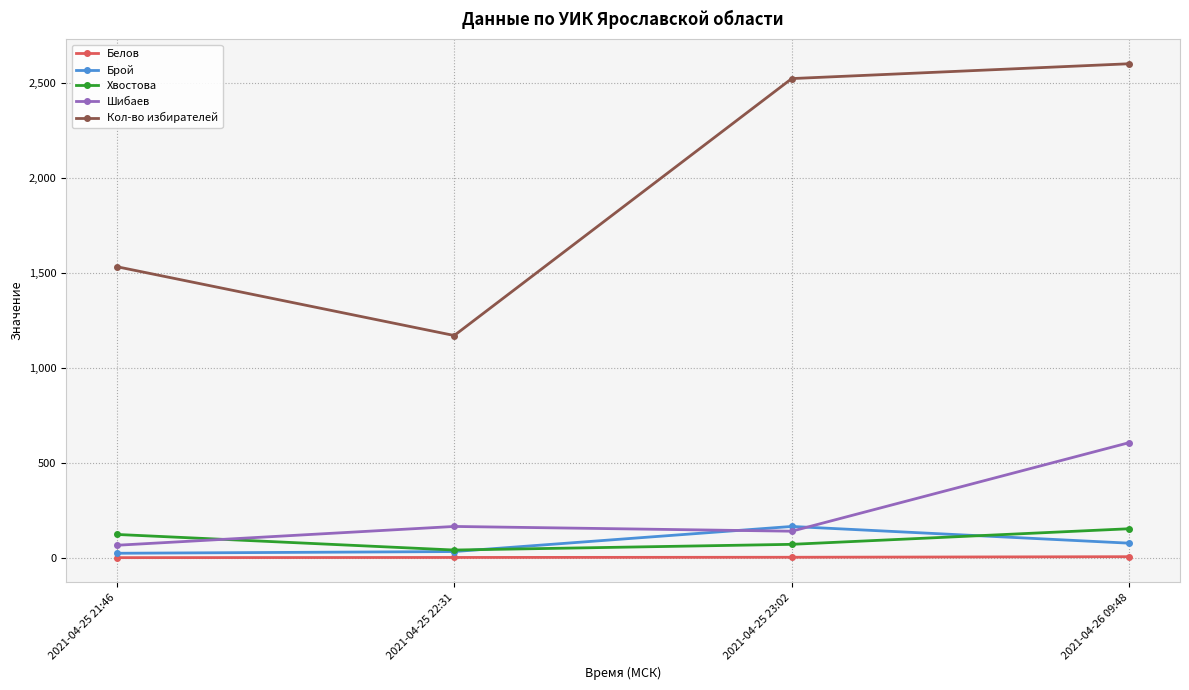

What is the sum of the Брой values at 2021-04-26 09:48 and 2021-04-25 23:02?

246